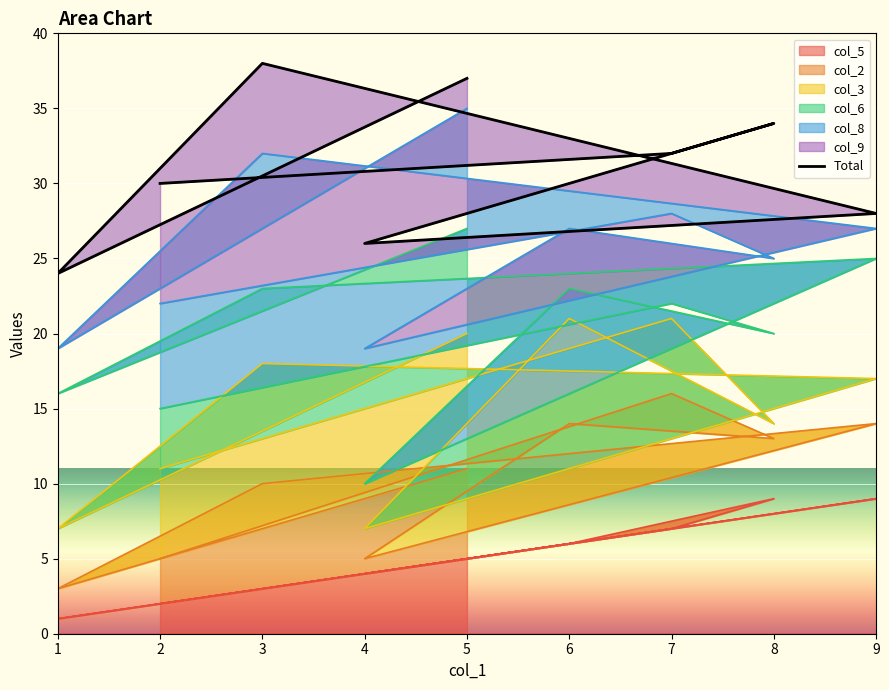

What is the sum of all values?

279